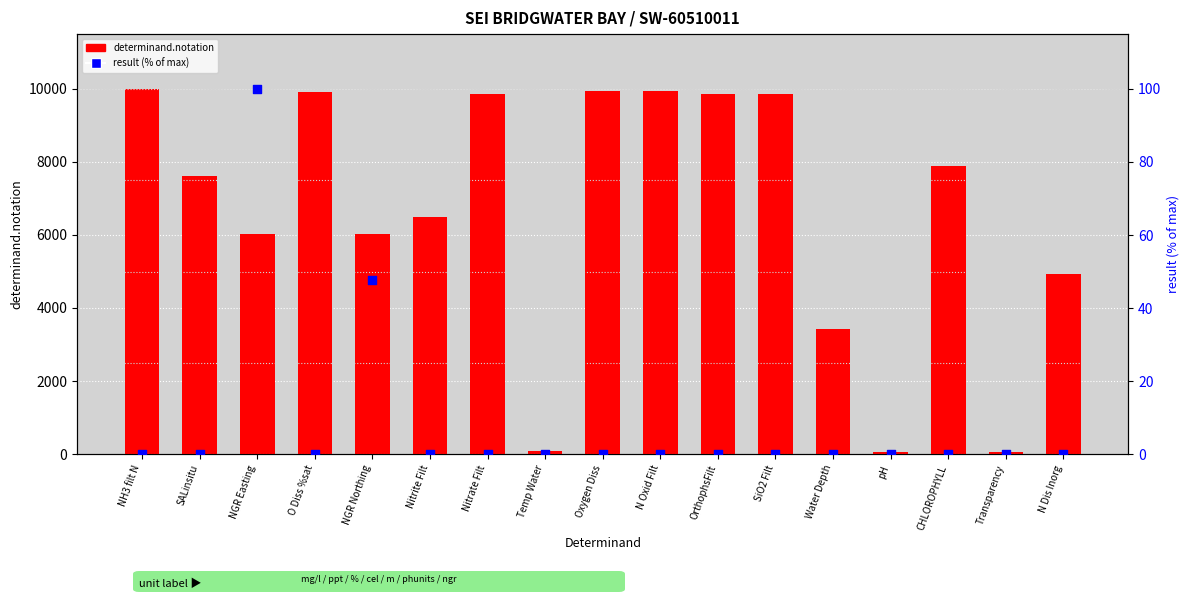

Which series reaches the minimum Y coordinate?

result (% of max)